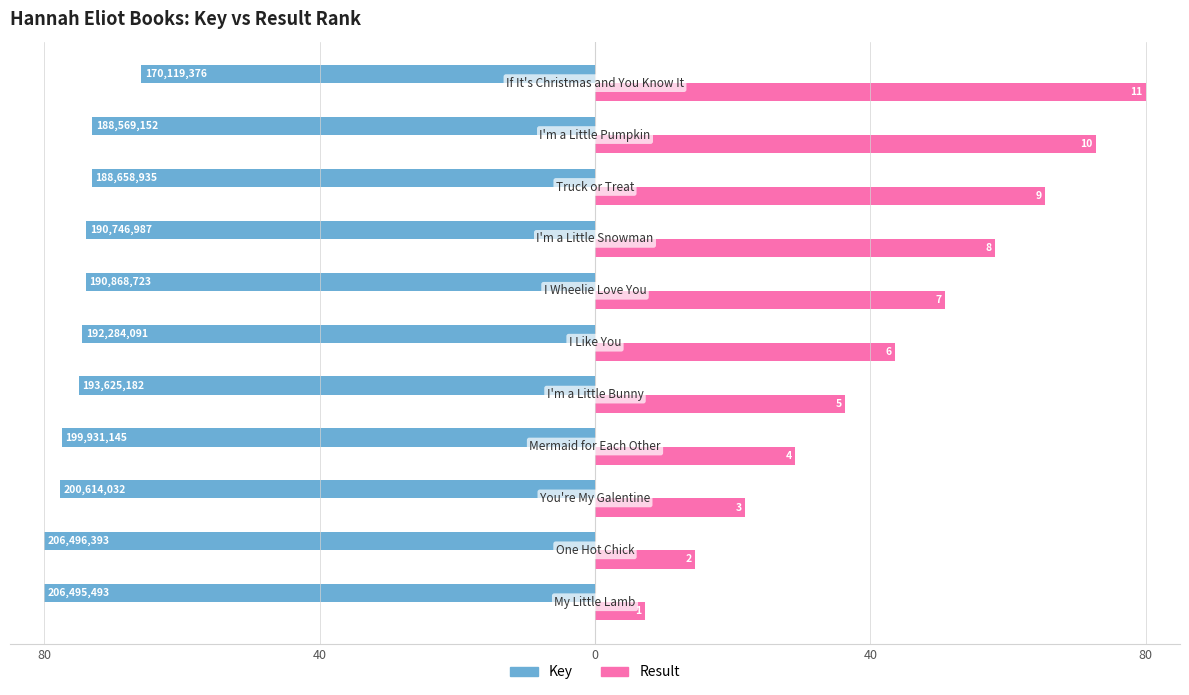

What are all the series names shown in the legend?

Key, Result